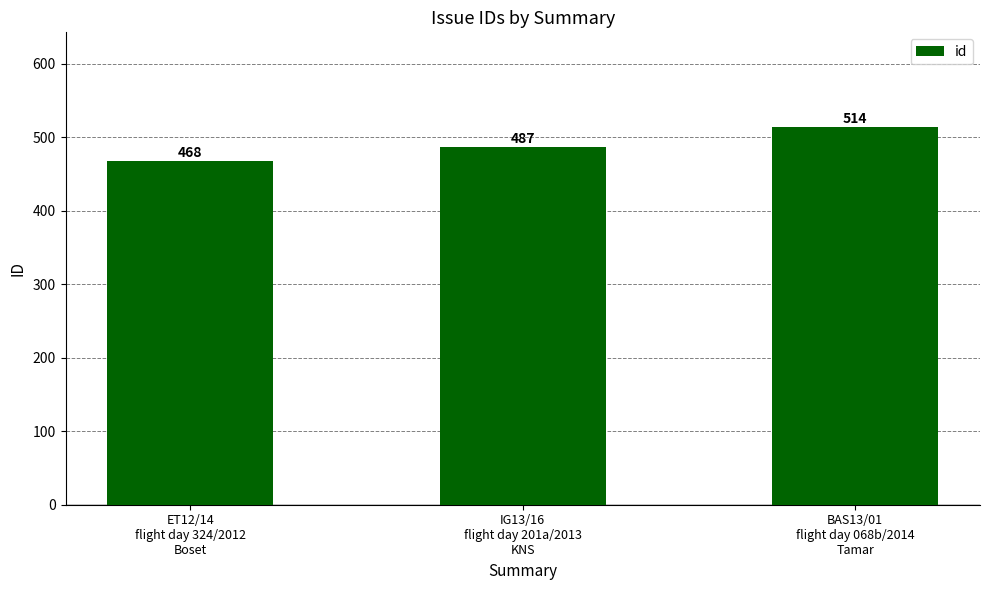

Is it true that the value at ET12/14
flight day 324/2012
Boset is 257?

False